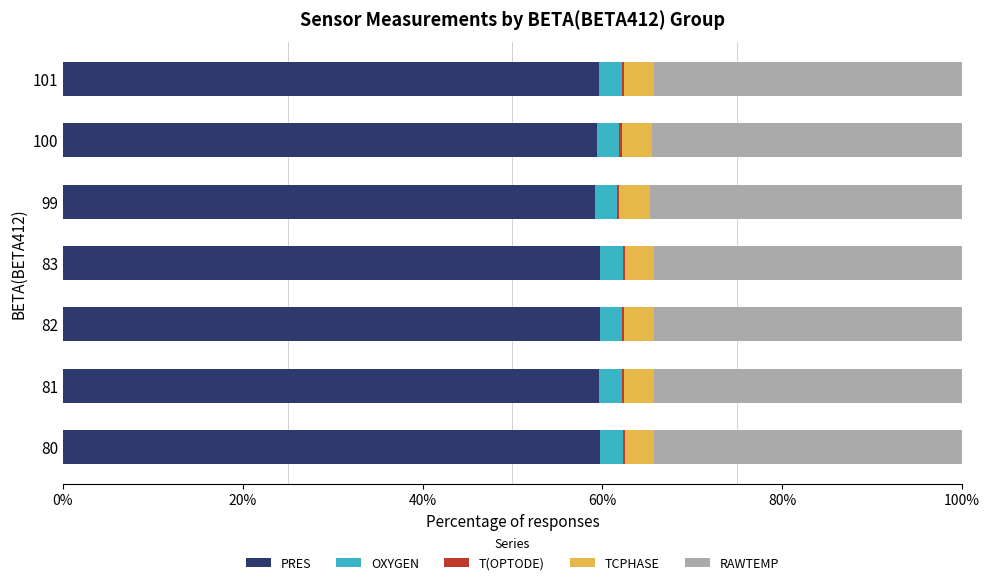

What is the highest value of the PRES series?

59.8